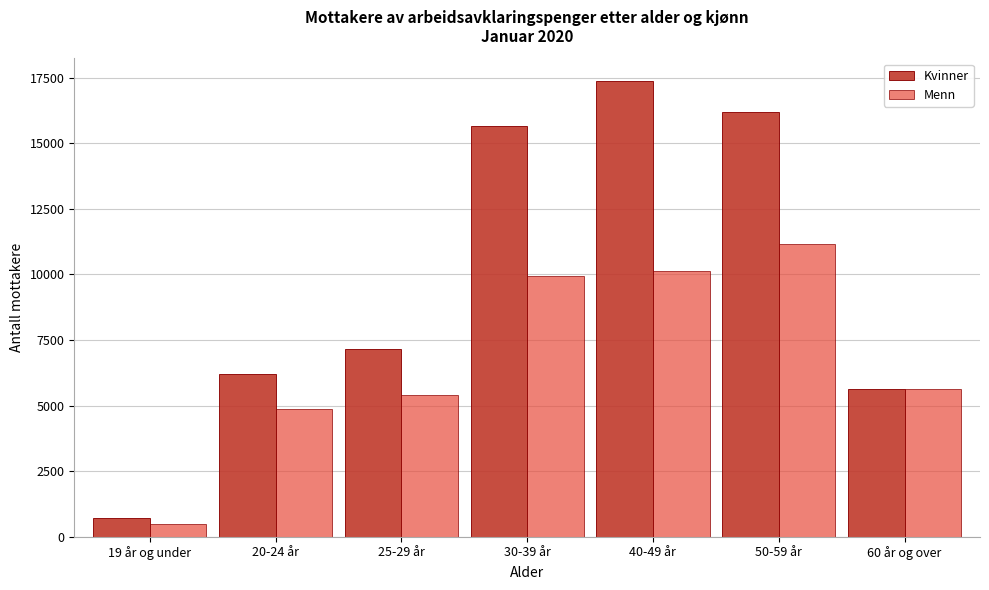

Reading right to left, list all the values displayed in this chart.

Kvinner: 5618	16189	17368	15641	7150	6197	719
Menn: 5637	11166	10116	9930	5386	4886	488